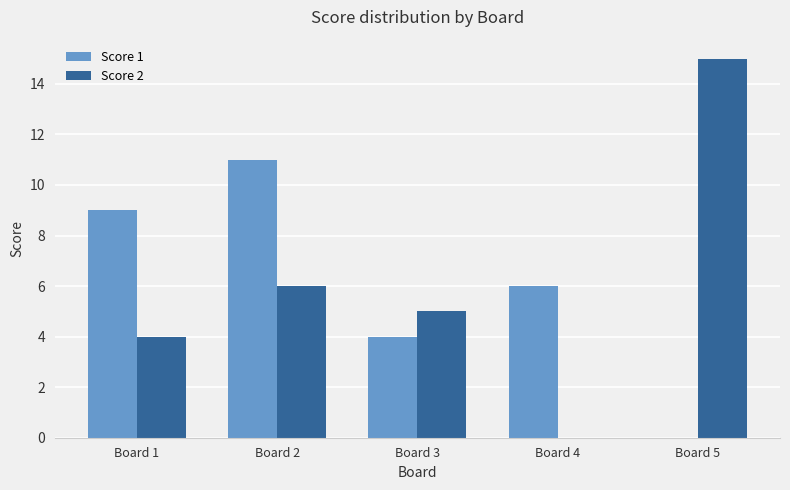

Which series changed the most between Board 2 and Board 4?

Score 2